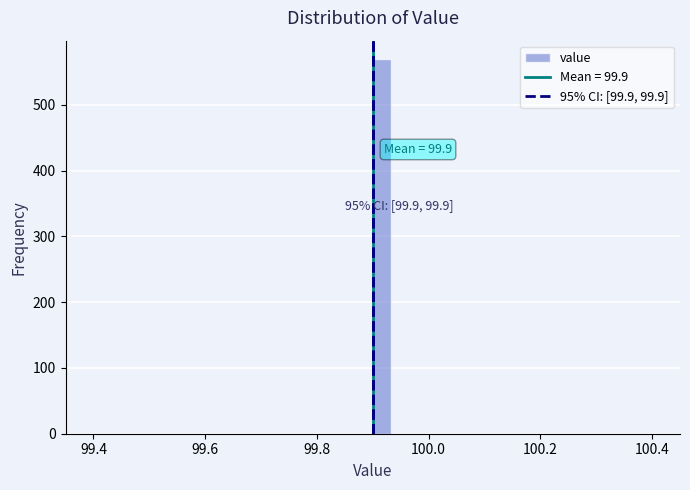

Around what value on the x-axis is the tallest bar? Give the approximate position of its centre, as read against the axis.

99.92